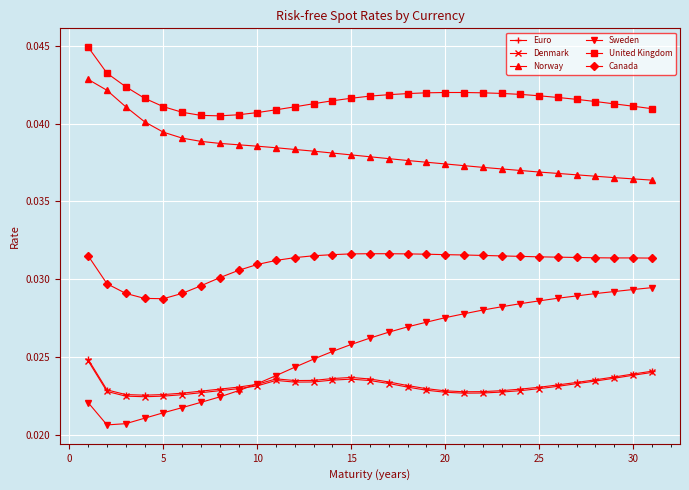

Count the Denmark values in the range 0 to 1.

31